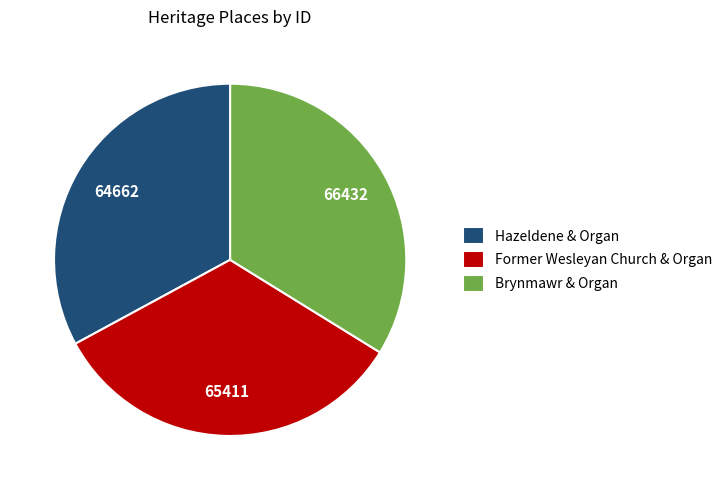

True or false: Brynmawr & Organ accounts for 20% of the total.

False